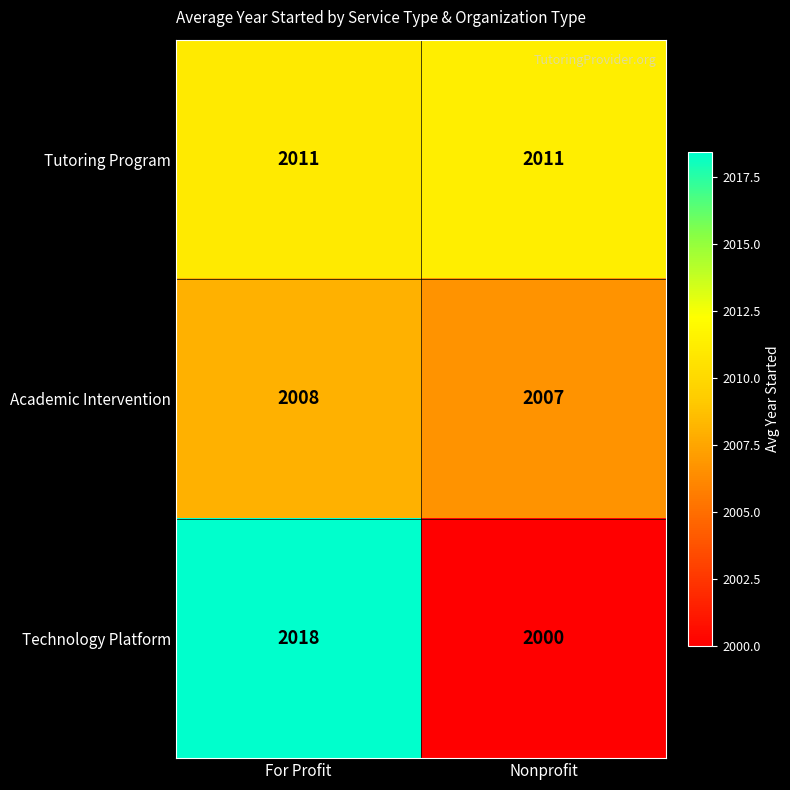

What is the approximate value of Tutoring Program at For Profit?

2011